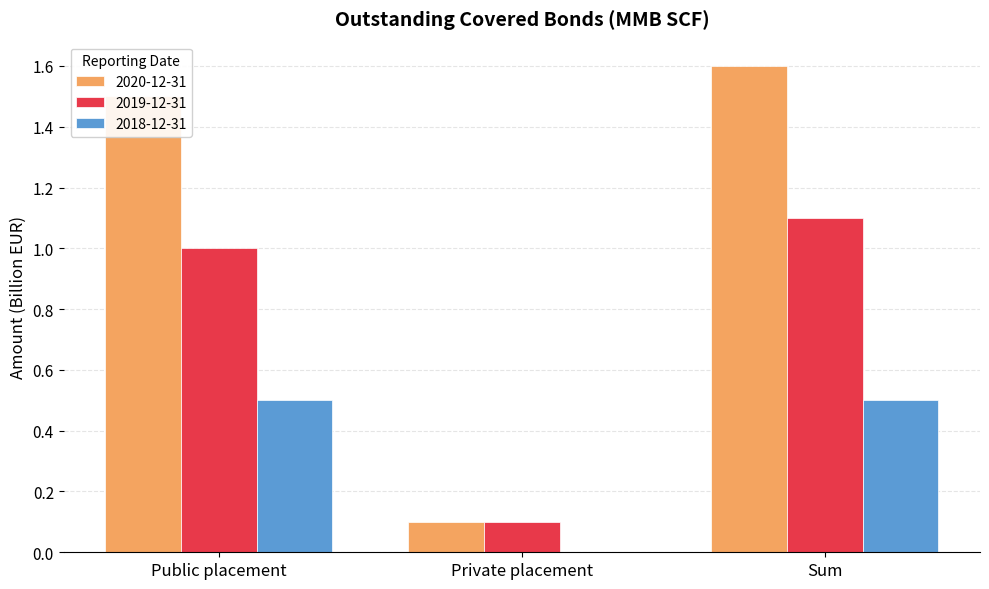

What is the maximum value shown in the chart?

1.6